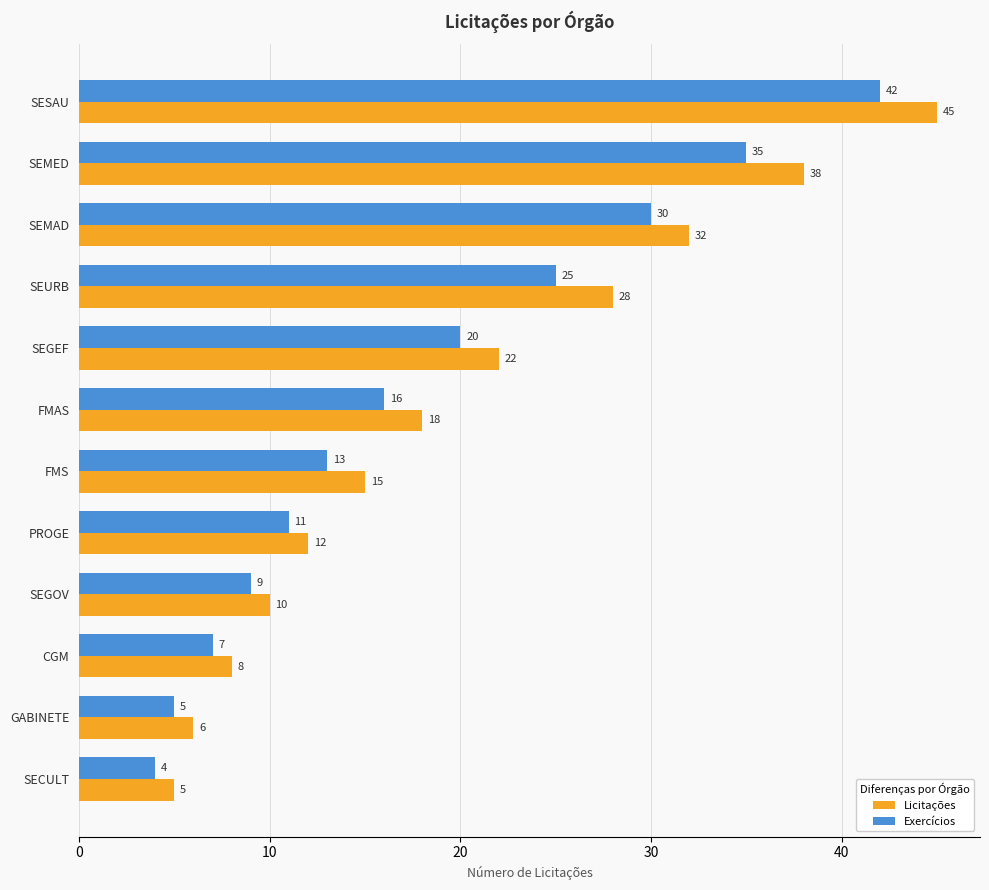

Which series has the widest spread of values?

Licitações